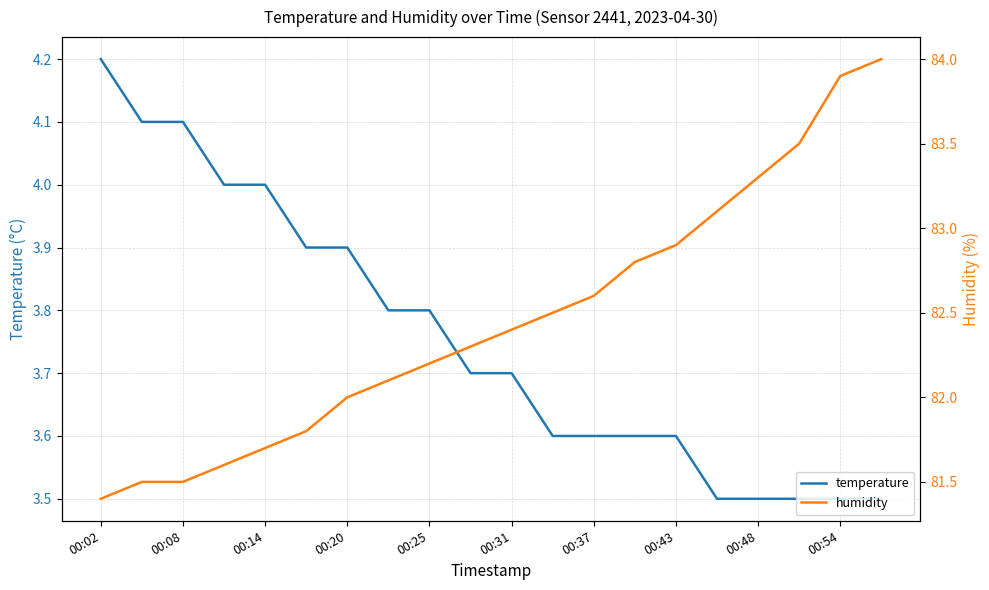

Which category has the highest value in the temperature series?

00:02